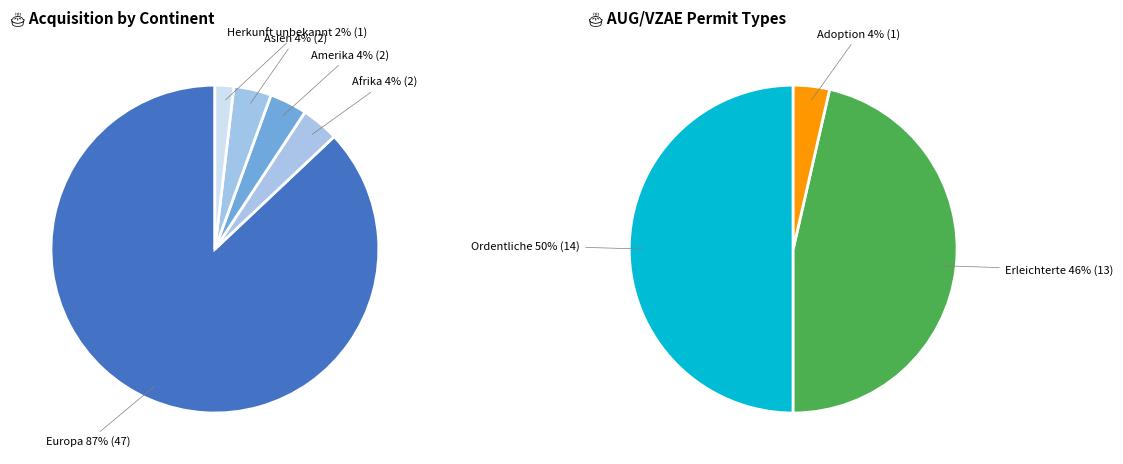

What percentage is the Amerika slice, to the nearest percent?

4%